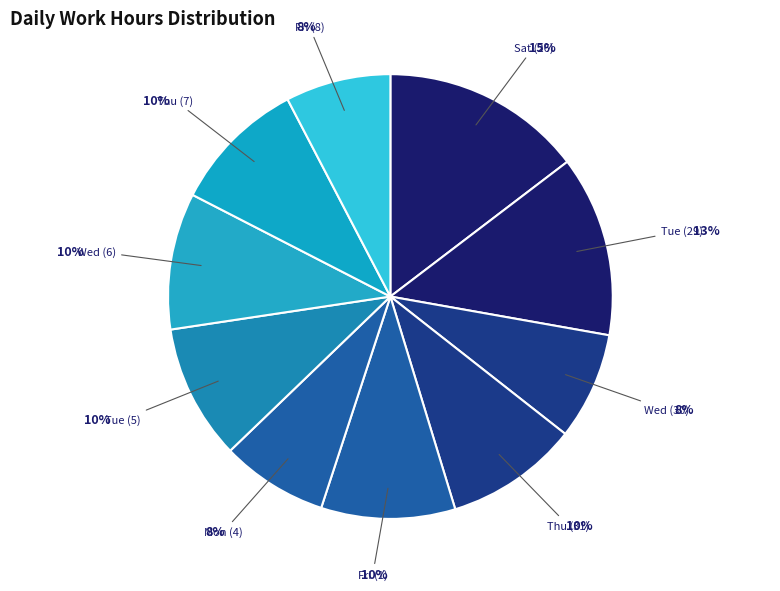

Which category has the biggest portion of the pie?

Sat (26)